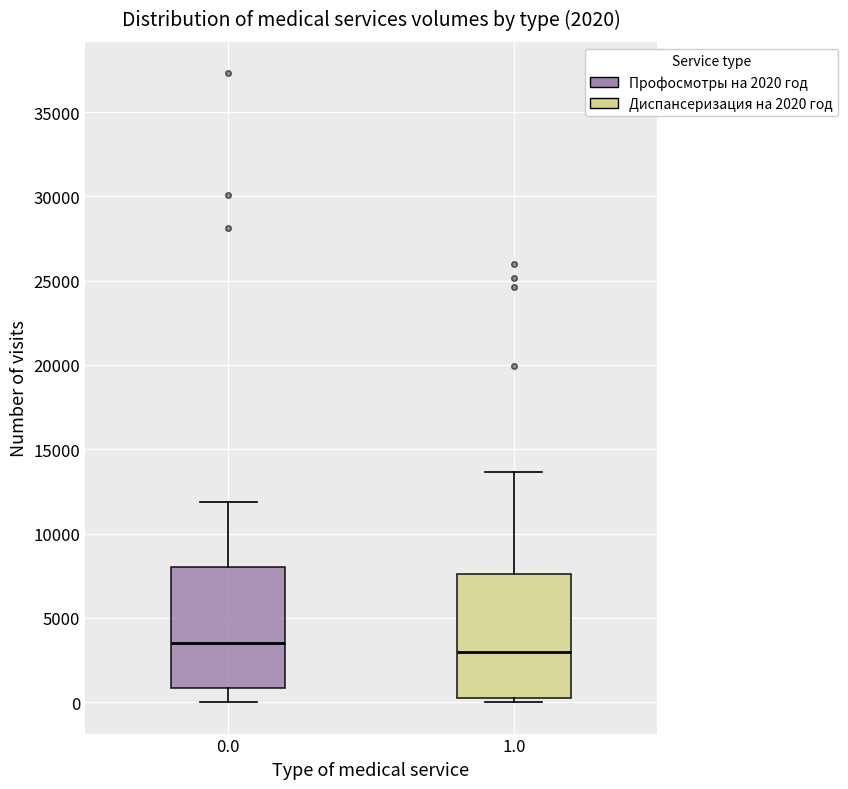

Which box's median line is the lowest?

1.0